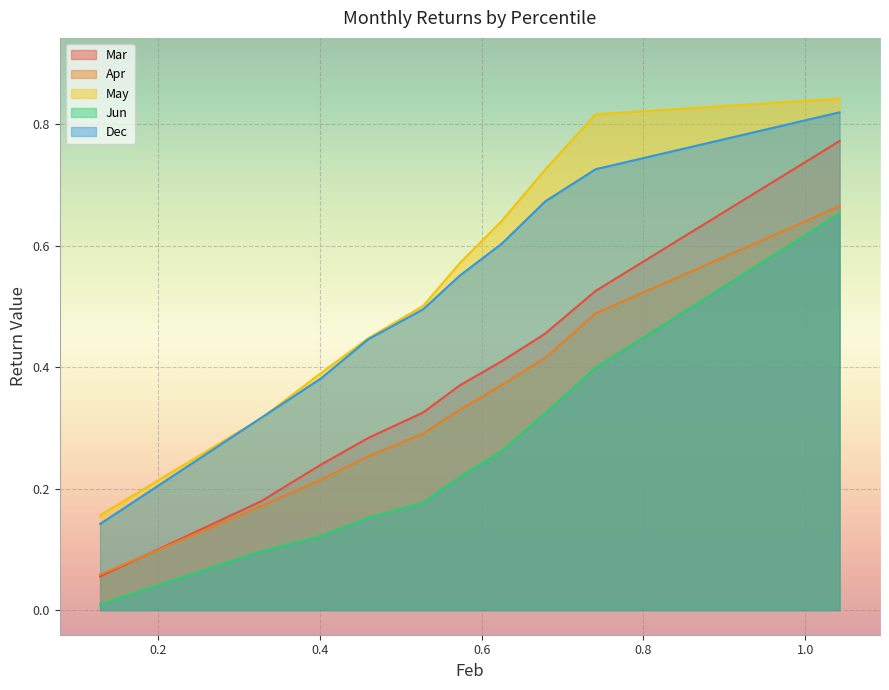

True or false: May has more than 2 interior local peaks.

False